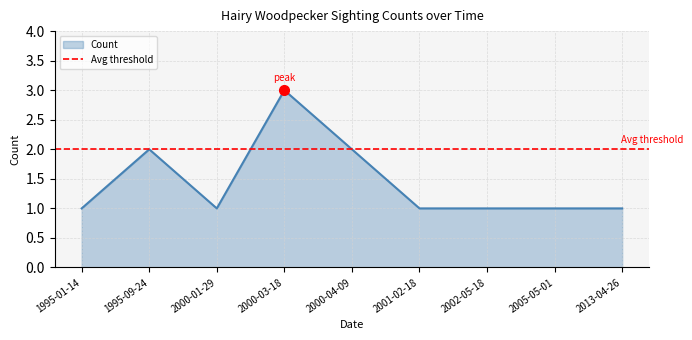

Reading left to right, what are all the values shown in this chart?

1	2	1	3	2	1	1	1	1